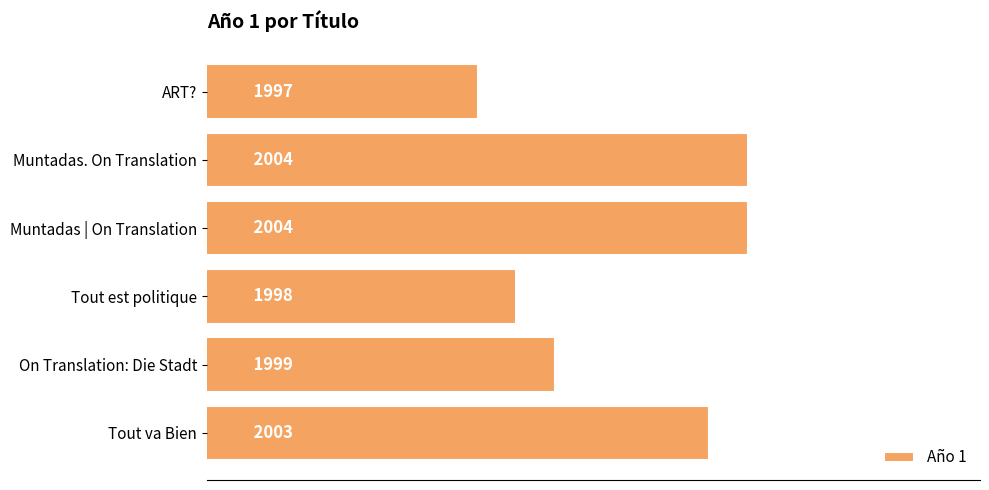

Are the bars horizontal?

Yes